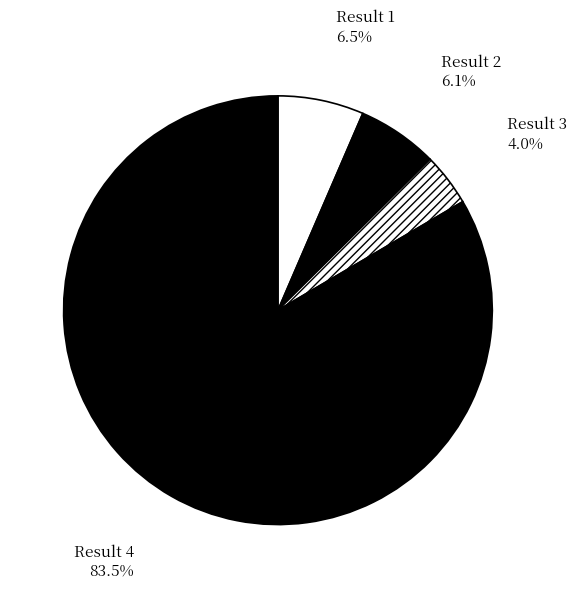

Is it true that Result 4 is 83% of the pie?

True